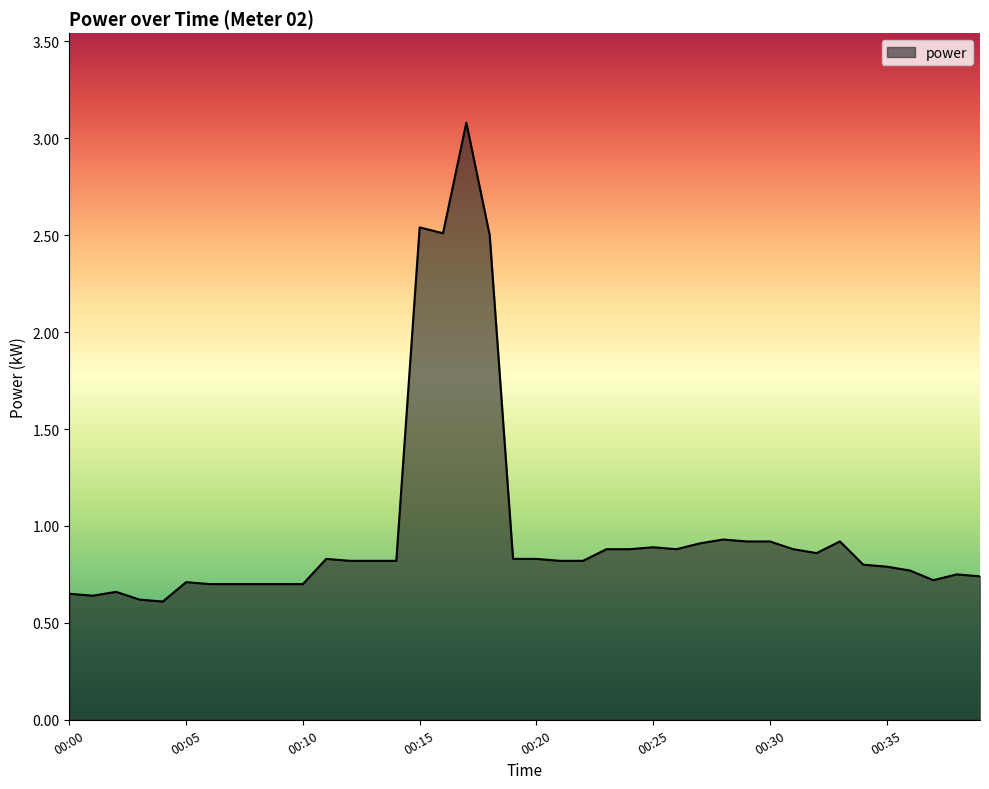

How many lines are shown in the chart?

1